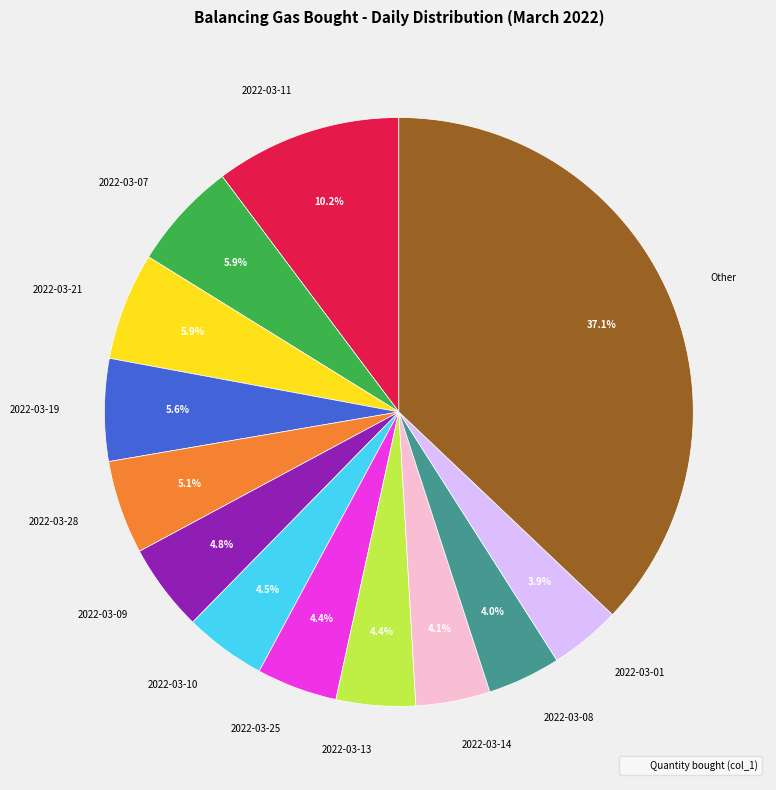

How many segments does this pie chart have?

13